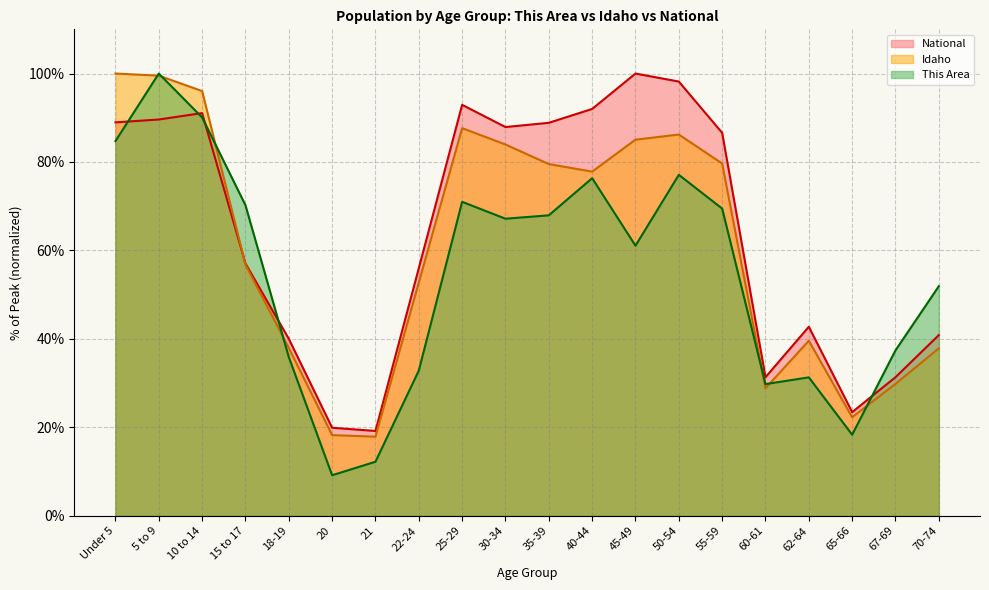

Where is the first local maximum for This Area?

5 to 9